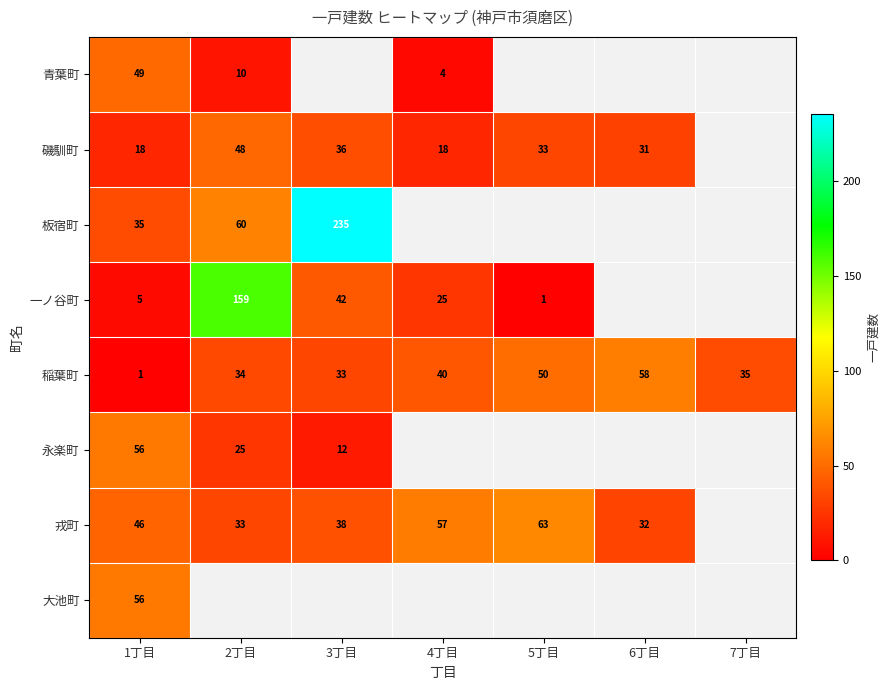

What is the total value across all series at 1丁目?

266